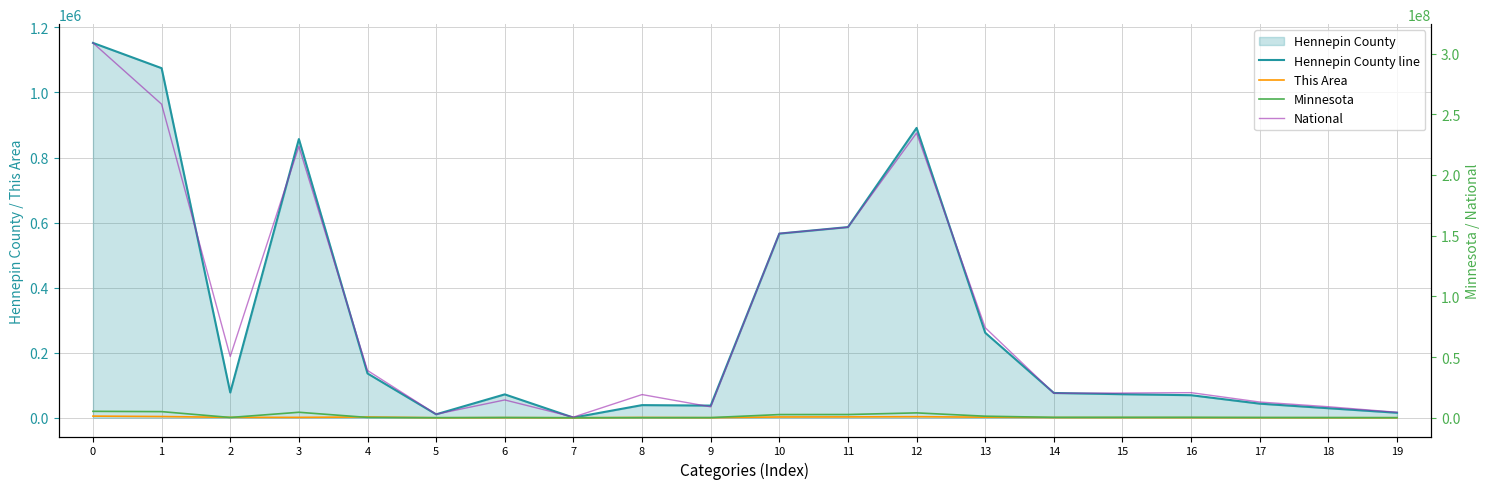

How many lines are shown in the chart?

4